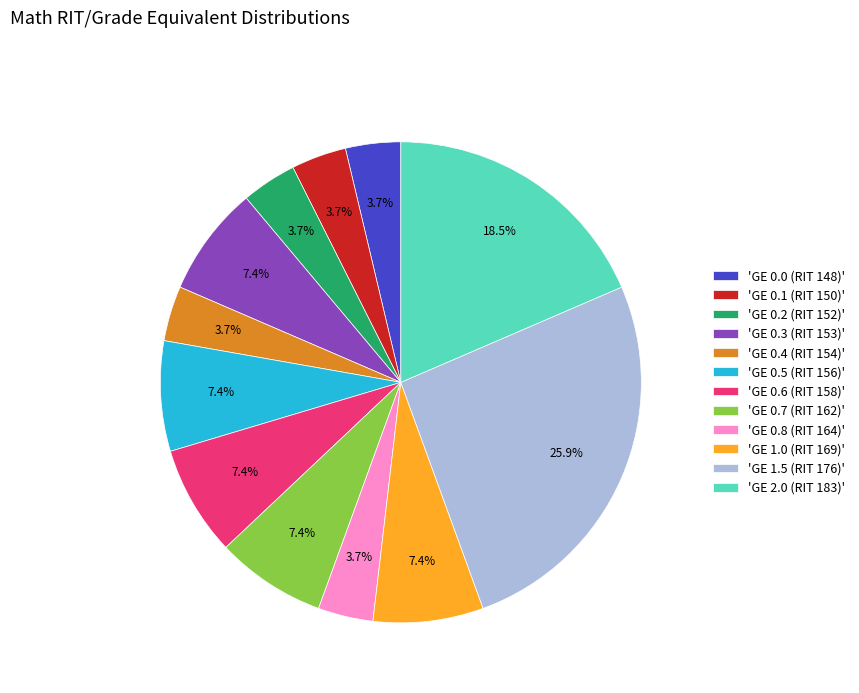

Which category has the biggest portion of the pie?

'GE 1.5 (RIT 176)'